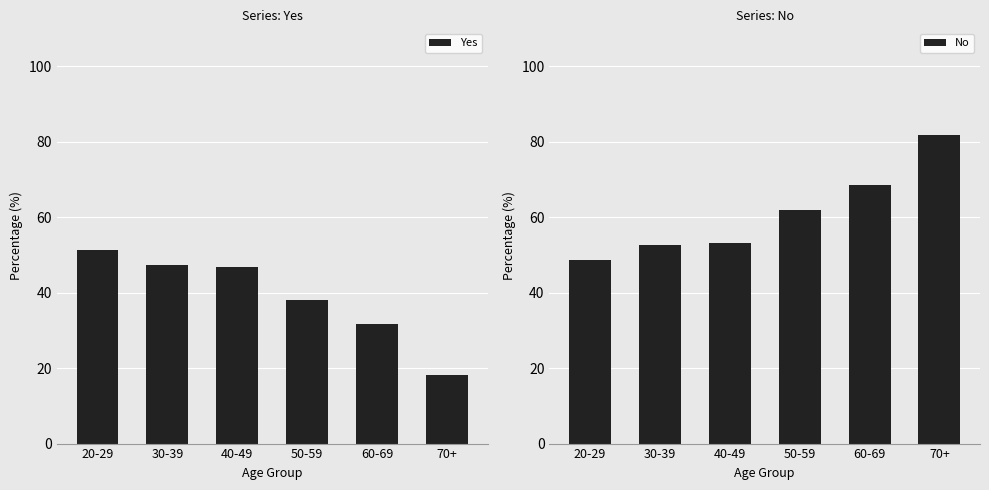

Which has a higher value, 30-39 or 20-29?

20-29